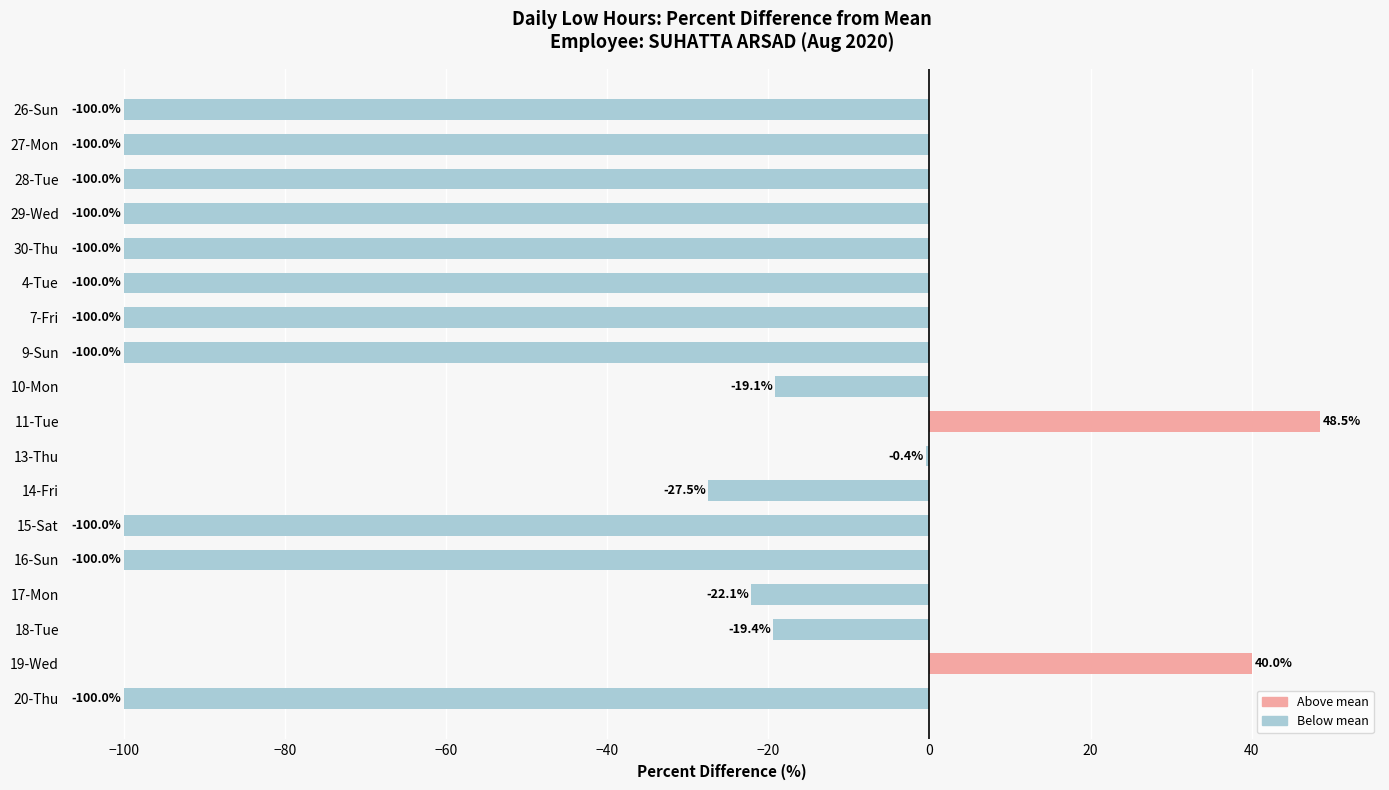

What is the maximum value shown in the chart?

48.5